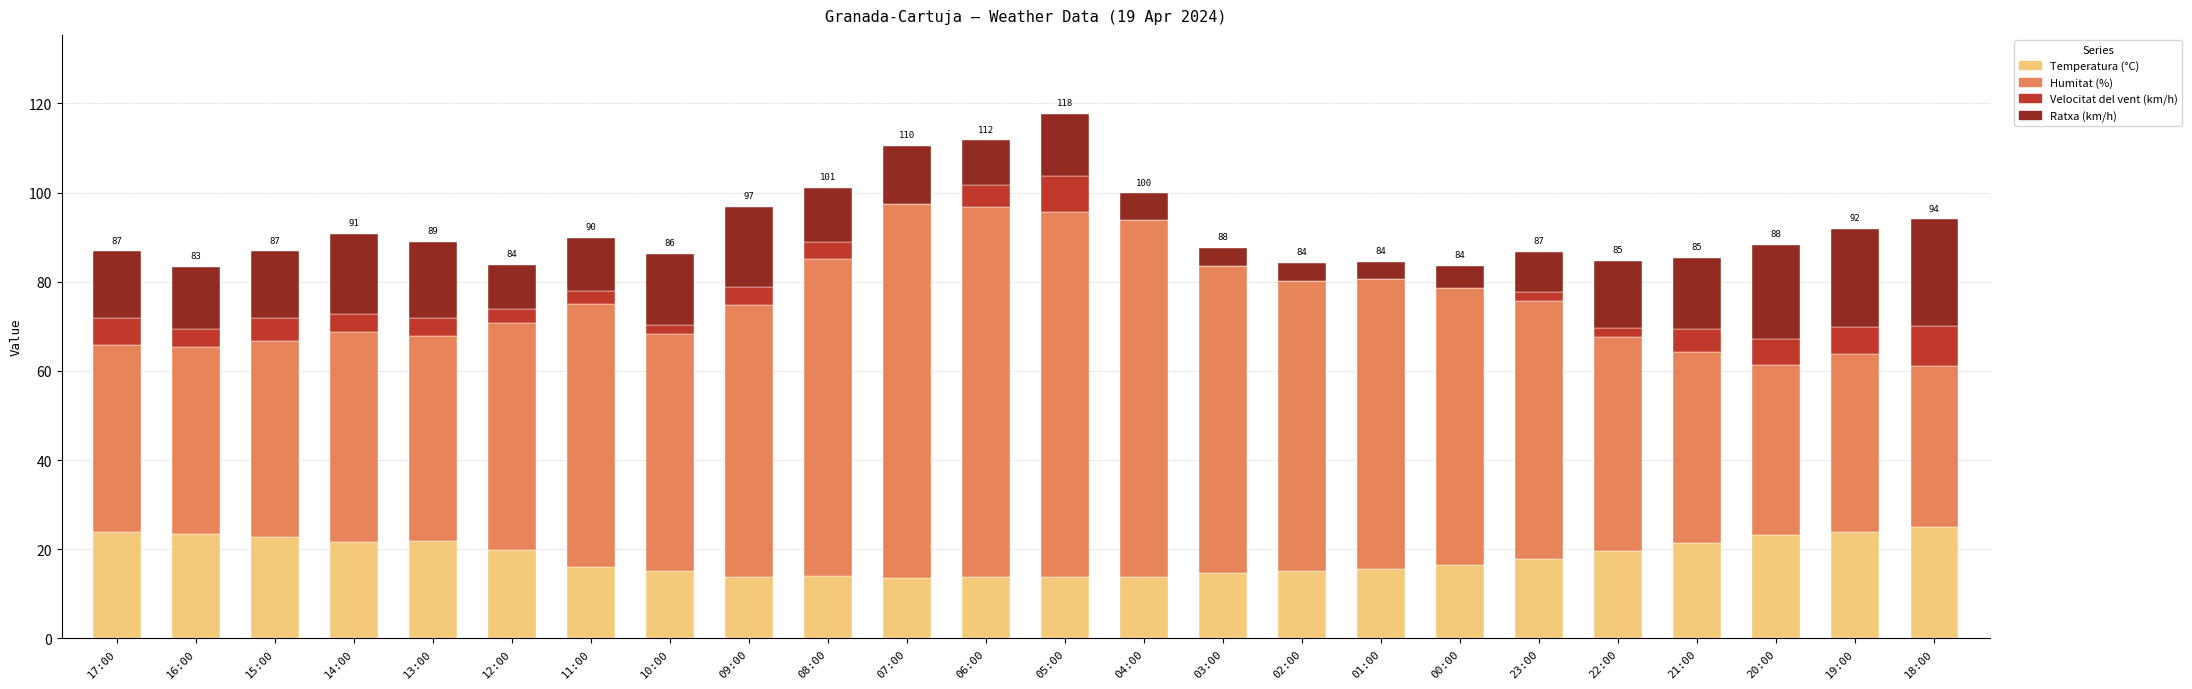

What is the total value across all series at 12:00?

83.8